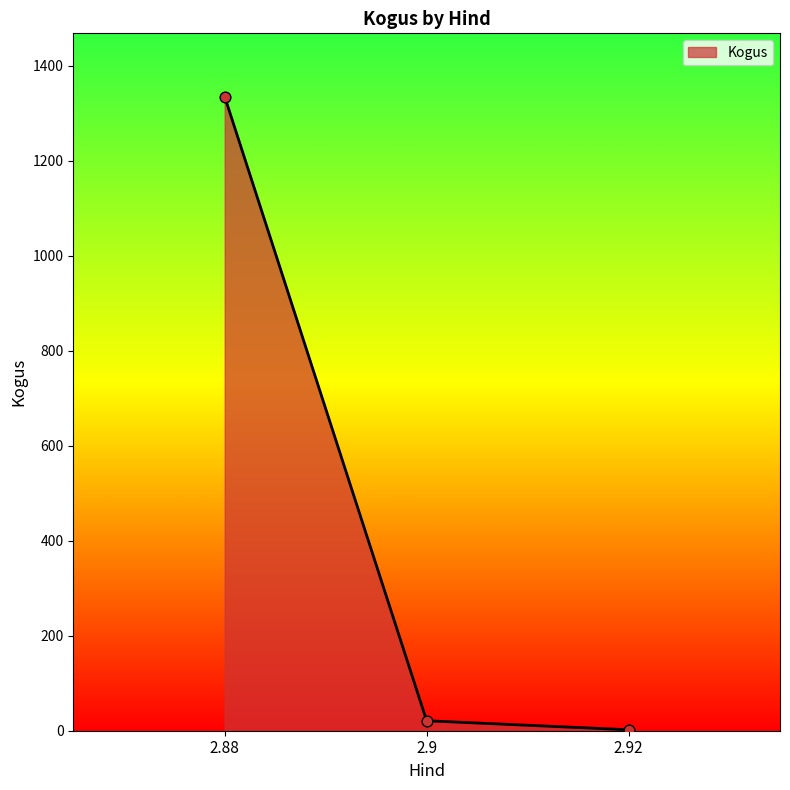

Between 2.9 and 2.88, which is larger?

2.88